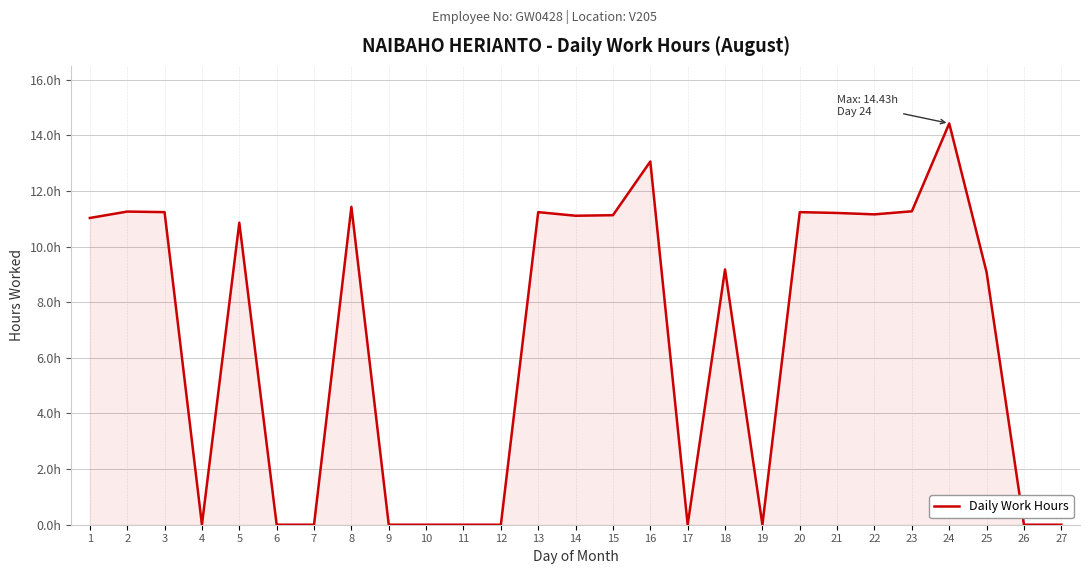

Between 11 and 10, which is larger?

11